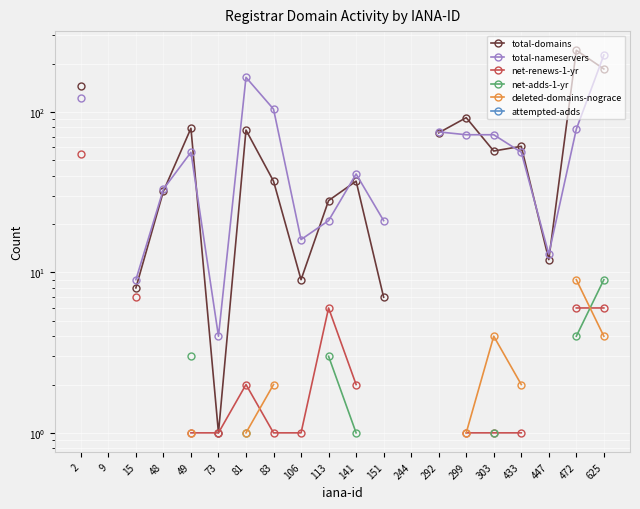

What value does the deleted-domains-nograce series have at 83?

2.0